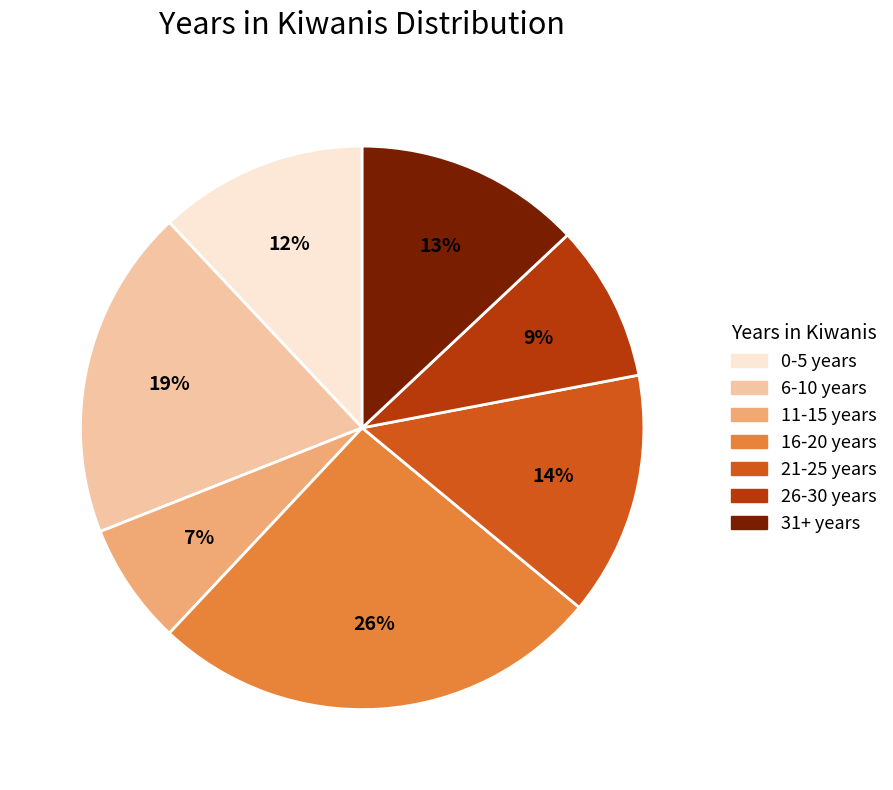

Does 6-10 years represent more than half of the total?

No